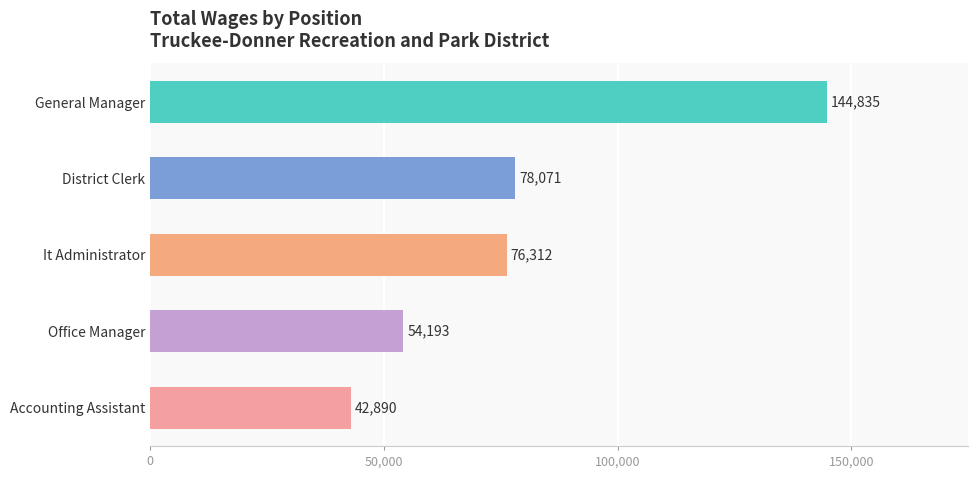

Does the chart contain stacked bars?

No